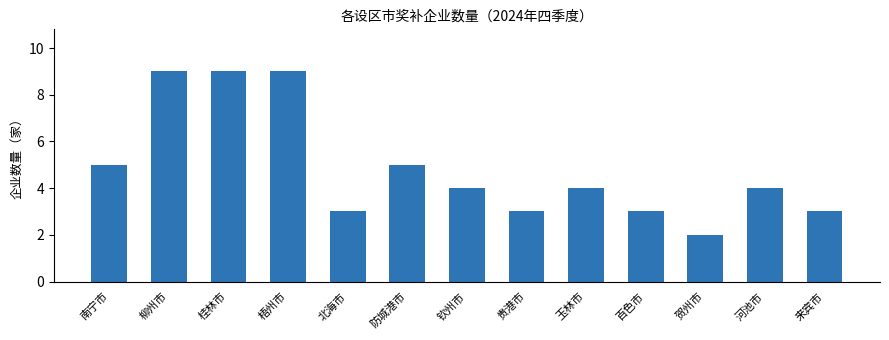

Which has a higher value, 河池市 or 南宁市?

南宁市